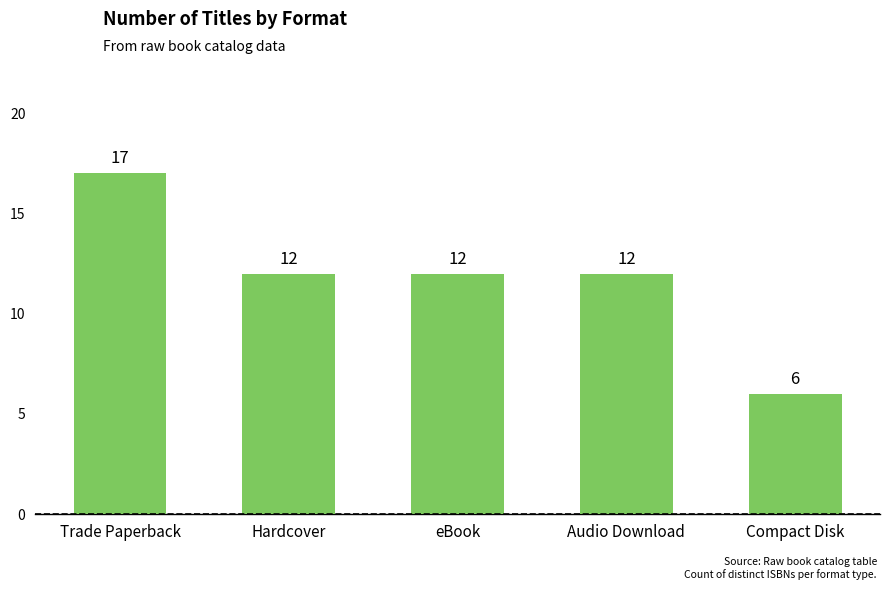

What is the difference between the values at Compact Disk and Trade Paperback?

11